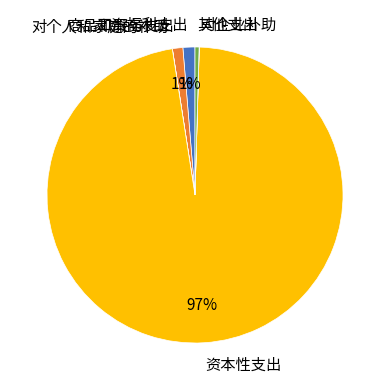

To the nearest percent, what is the average slice percentage?

17%